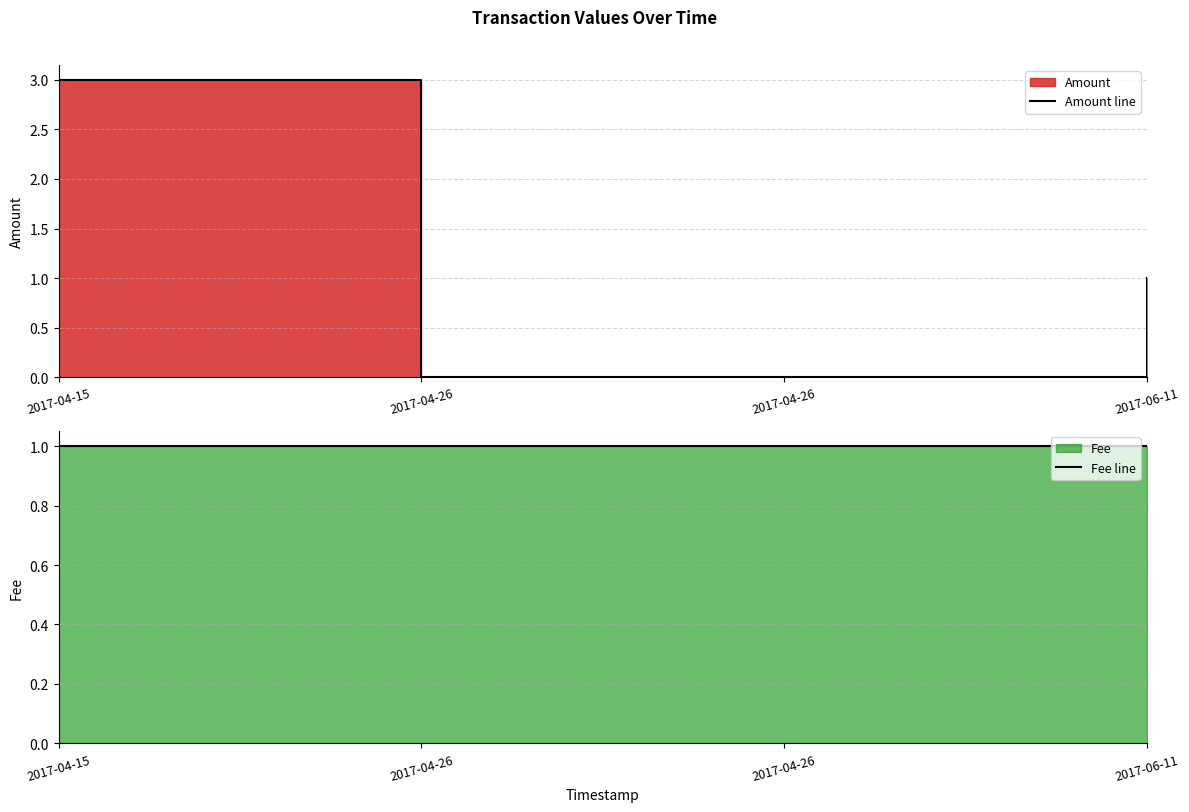

What is the label of the 4th point from the left?

2017-06-11